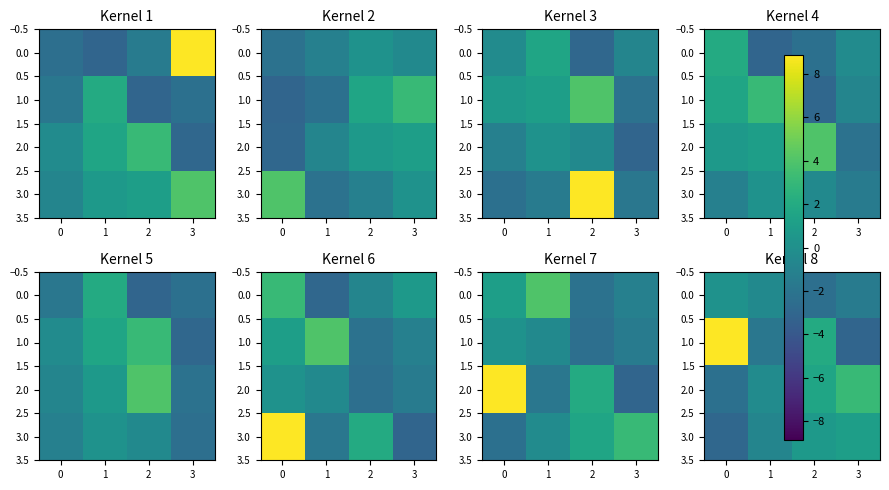

At which label is 1.0 closest to 2?

2